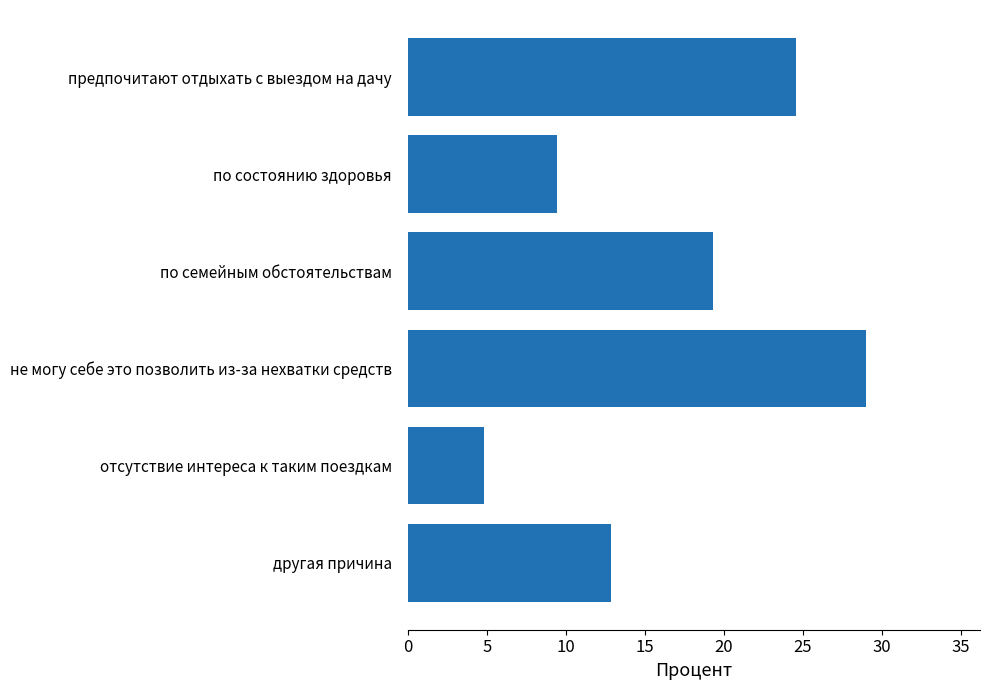

What is the ratio of the value at не могу себе это позволить из-за нехватки средств to the value at другая причина?

2.3